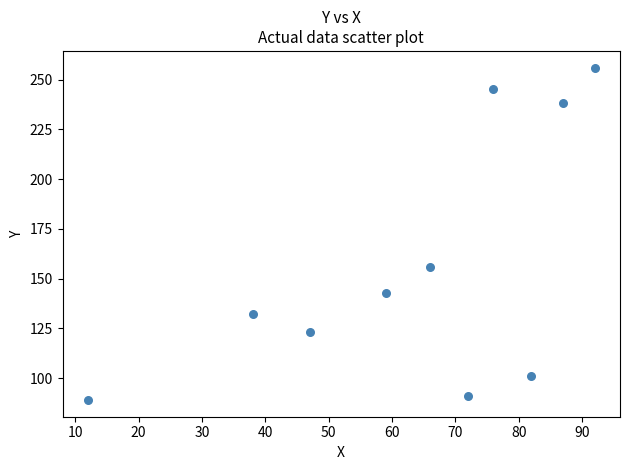

What is the range of Y values (max minus min)?

167